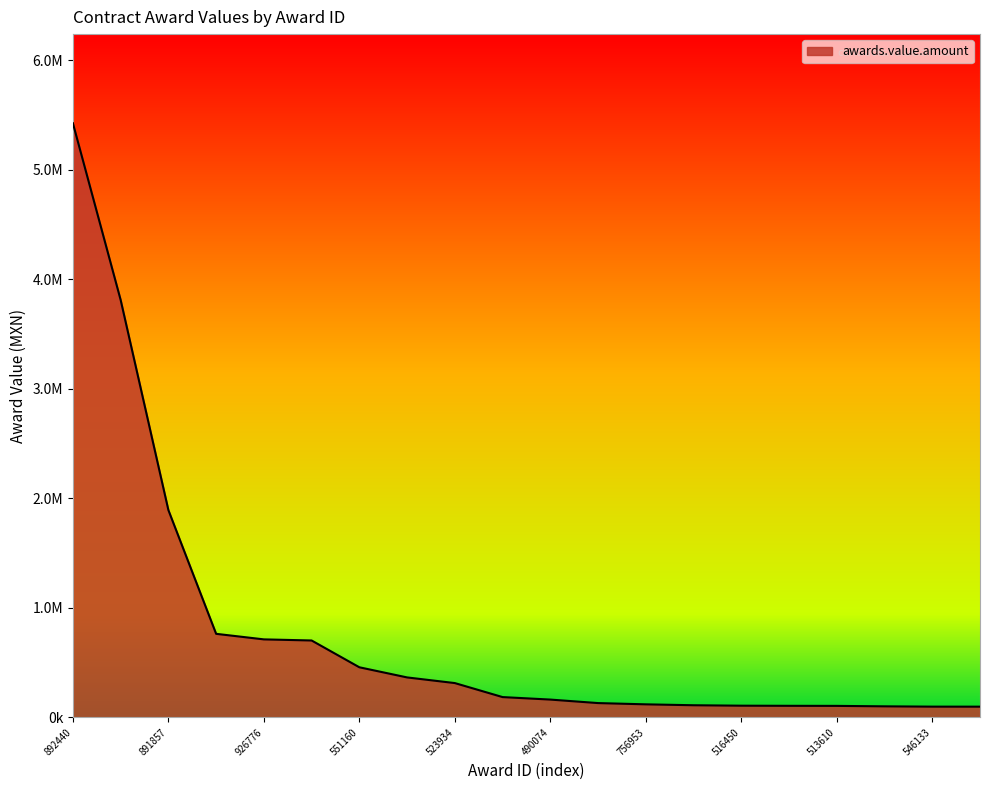

Where does the data first go above 185465?

892440